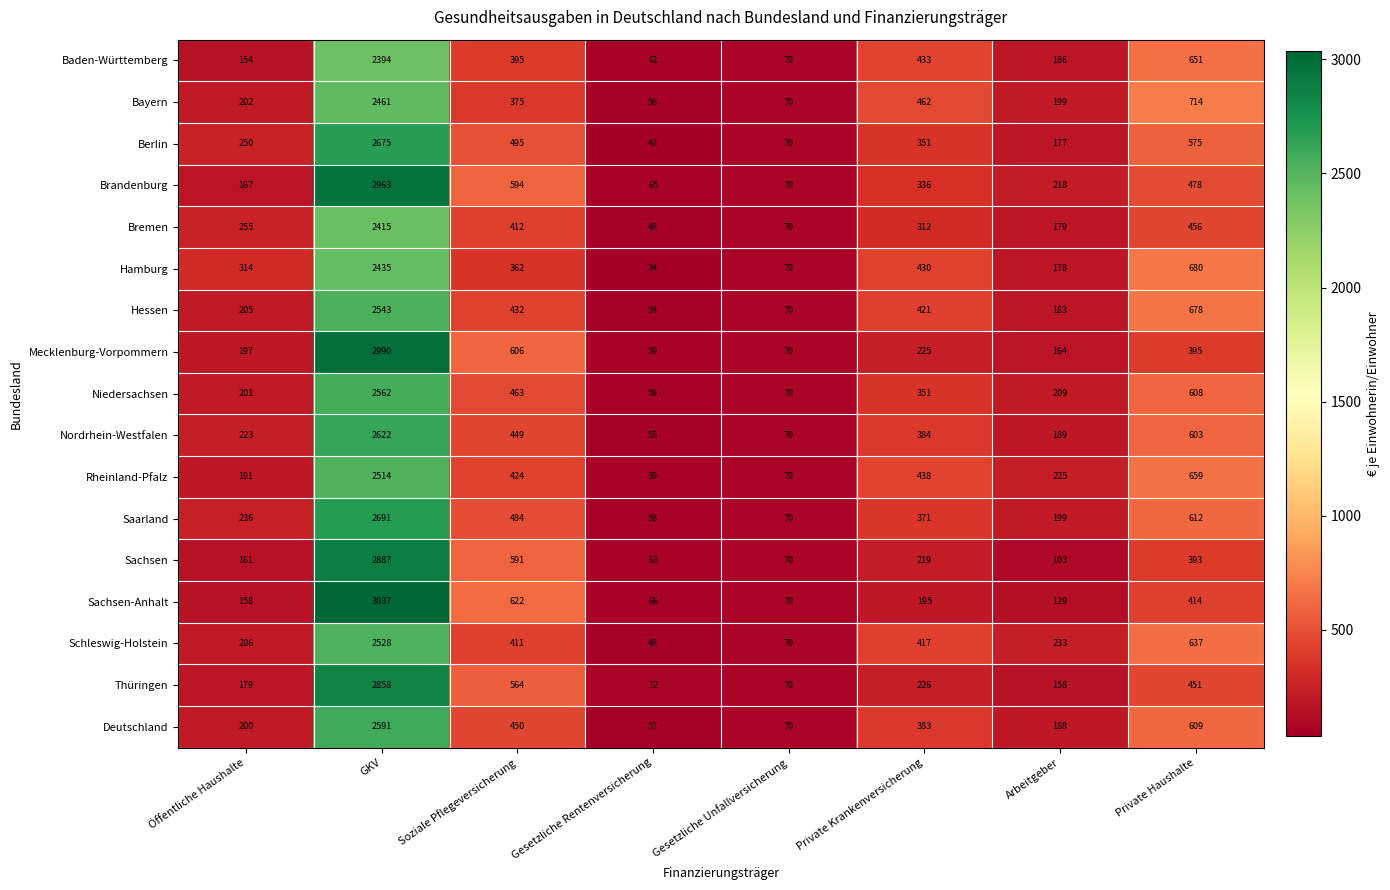

The value of Brandenburg at Private Krankenversicherung is 336. True or false?

True